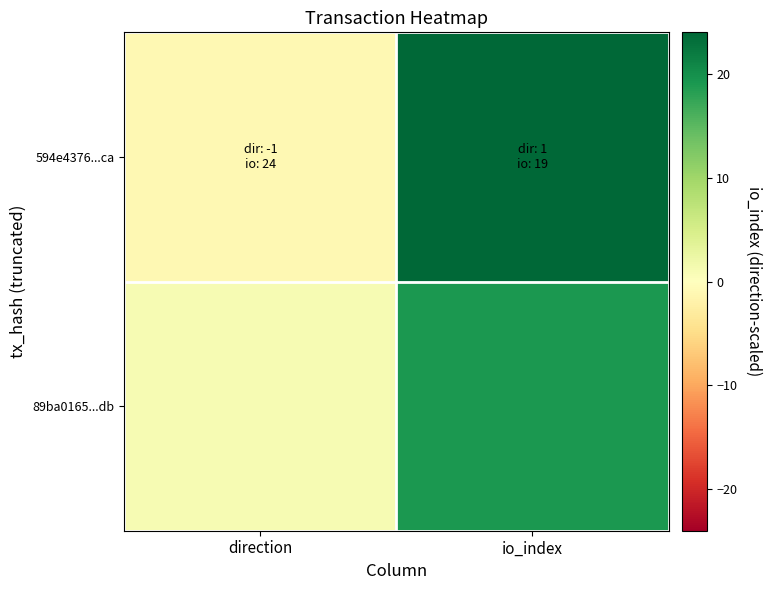

Reading left to right, transcribe all the data shown in this chart.

594e4376...ca: direction=-1	io_index=24
89ba0165...db: direction=1	io_index=19